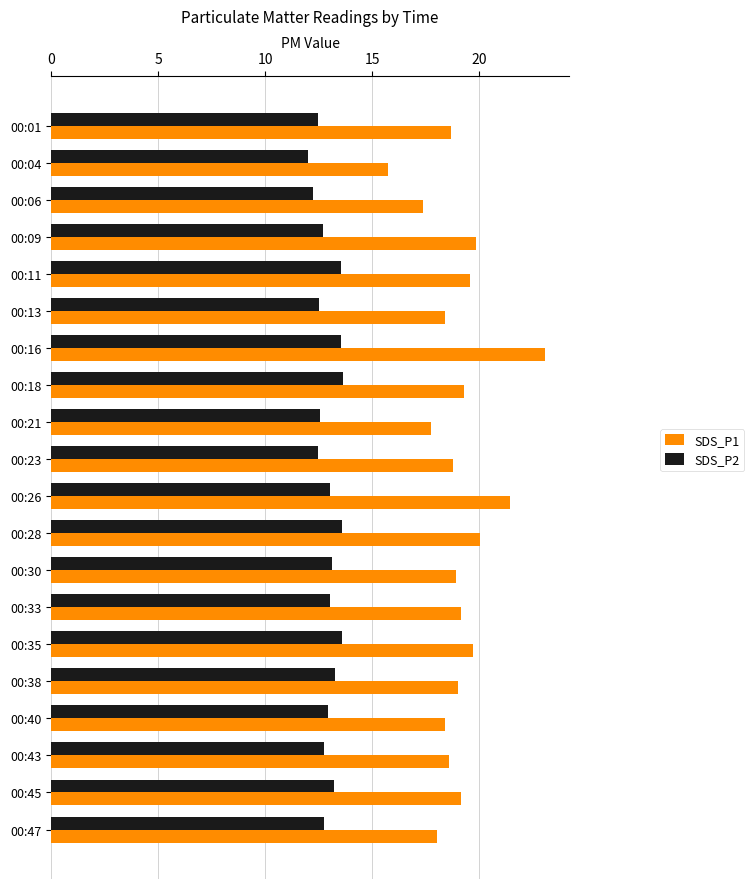

Rank the series by their average value, from lowest to highest.

SDS_P2, SDS_P1